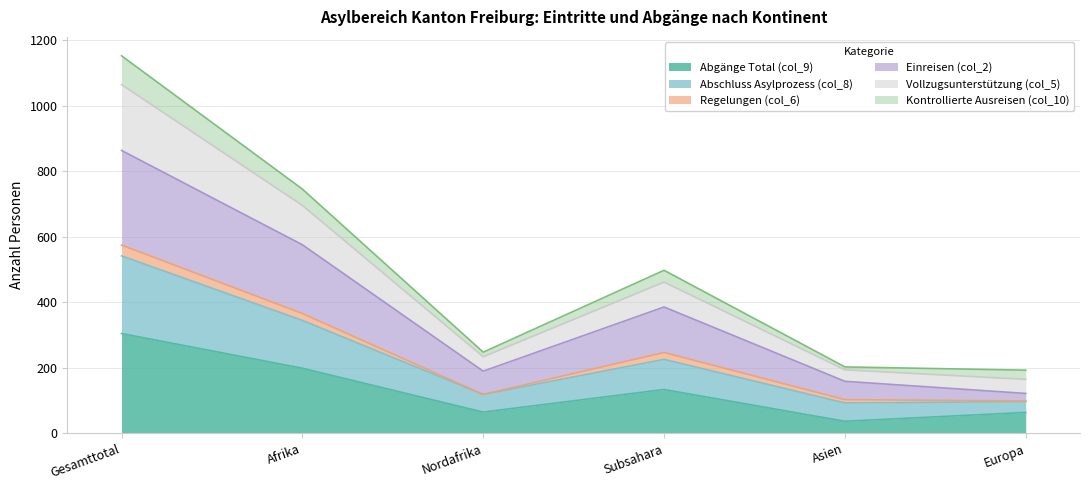

The value of Abgänge Total (col_9) at Asien is 23. True or false?

False